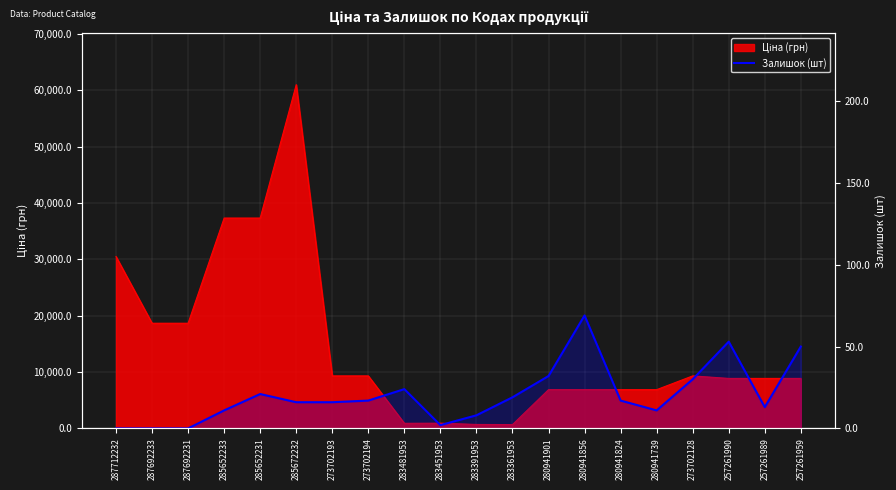

Reading right to left, extract all data points from this chart.

50	13	53	30	11	17	69	32	19	8	2	24	17	16	16	21	11	0	0	0